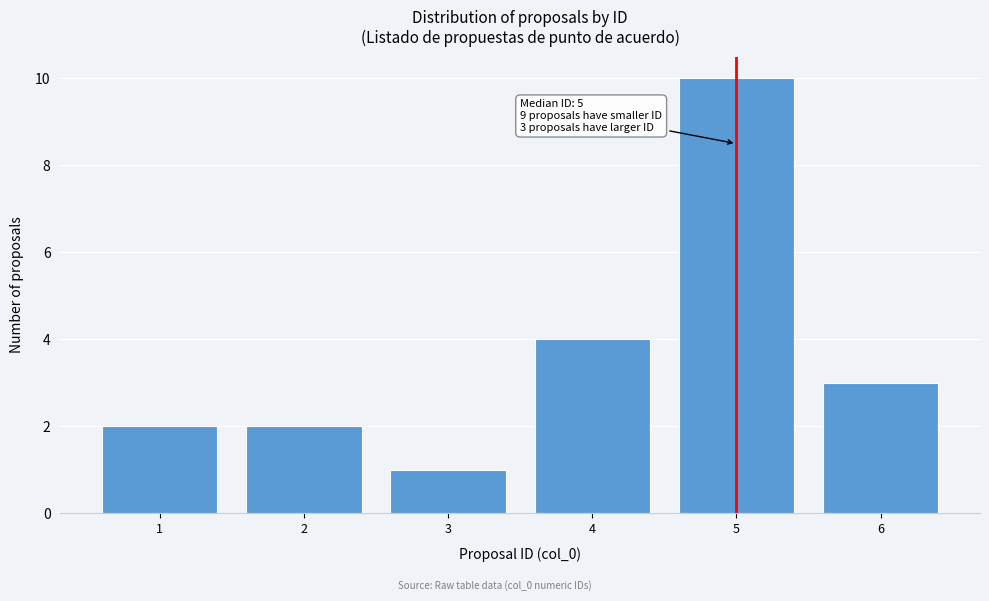

Reading left to right, what are all the values shown in this chart?

2	2	1	4	10	3